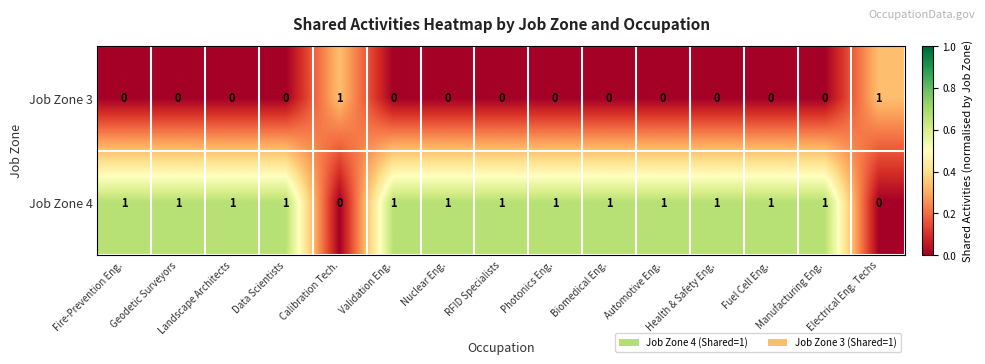

Count the Job Zone 4 values in the range 1 to 2.

13